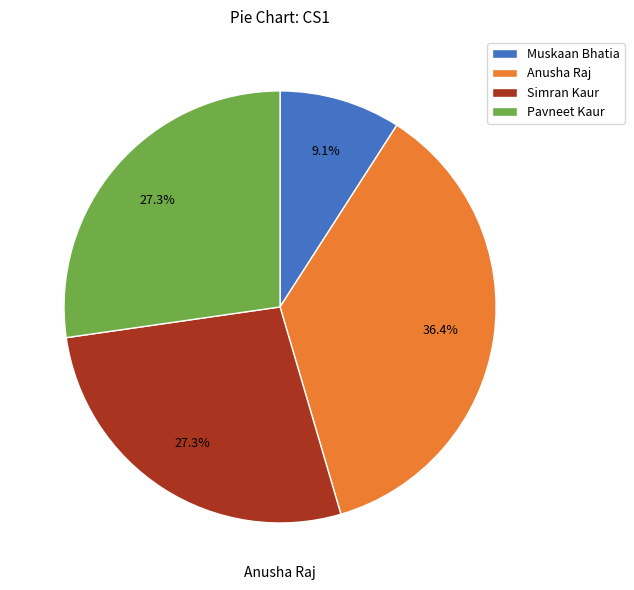

To the nearest percent, what is the difference between the Muskaan Bhatia and Pavneet Kaur slice percentages?

18%